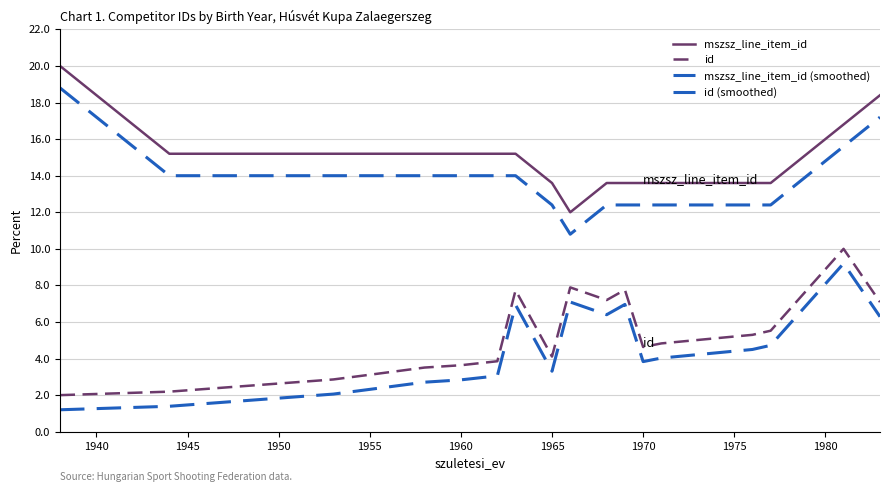

Does the chart have visible grid lines?

Yes